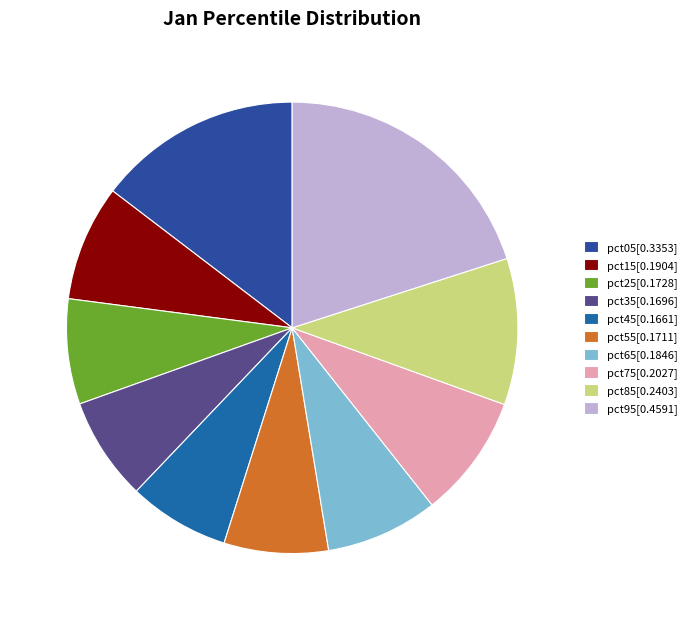

To the nearest percent, what portion does pct05 represent?

15%